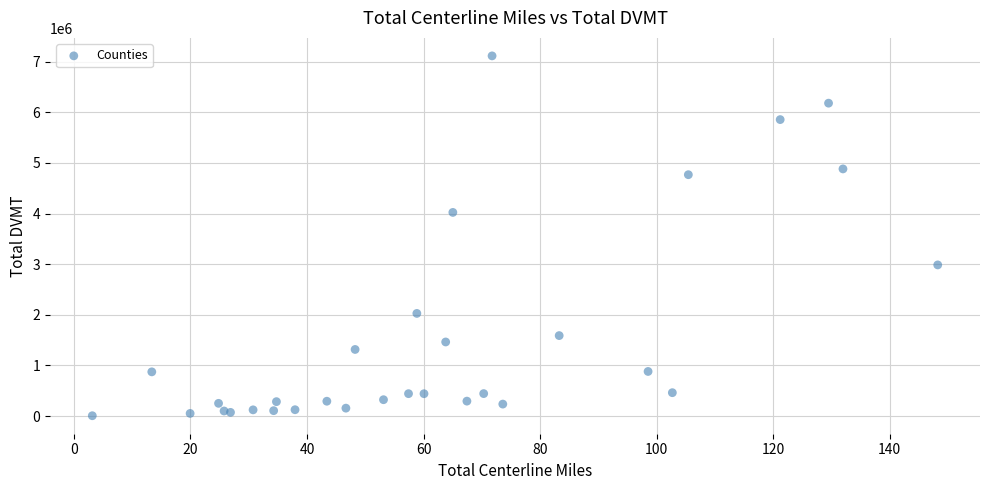

What Y value in the scatter plot is closest to 3559787?

4021661.0